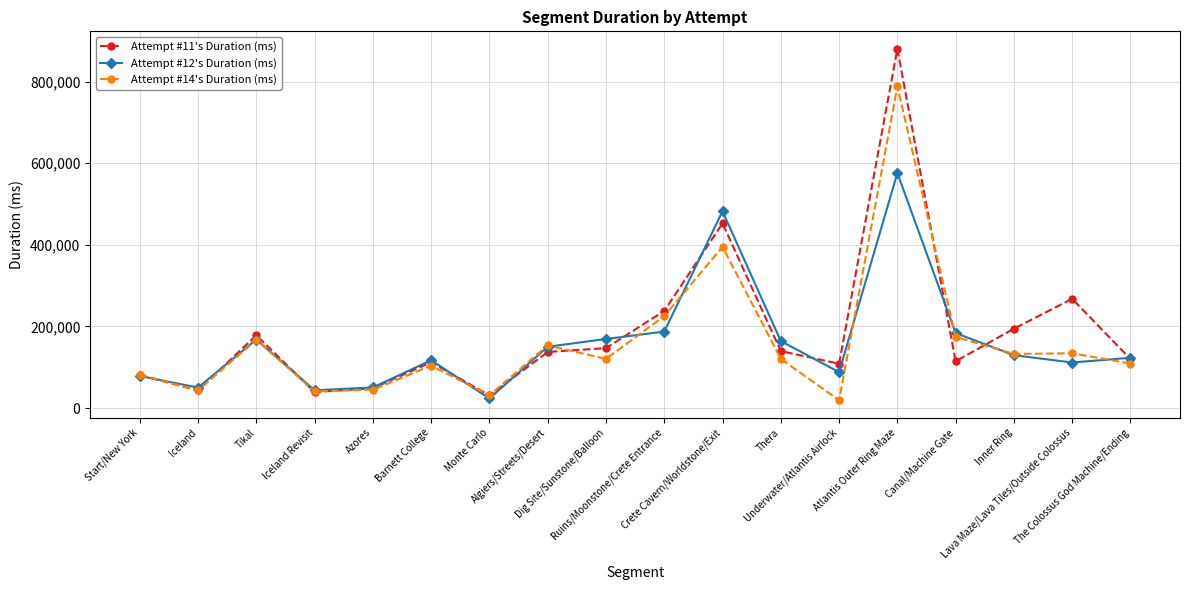

True or false: Attempt #11's Duration (ms) has more than 0 interior local peaks.

True